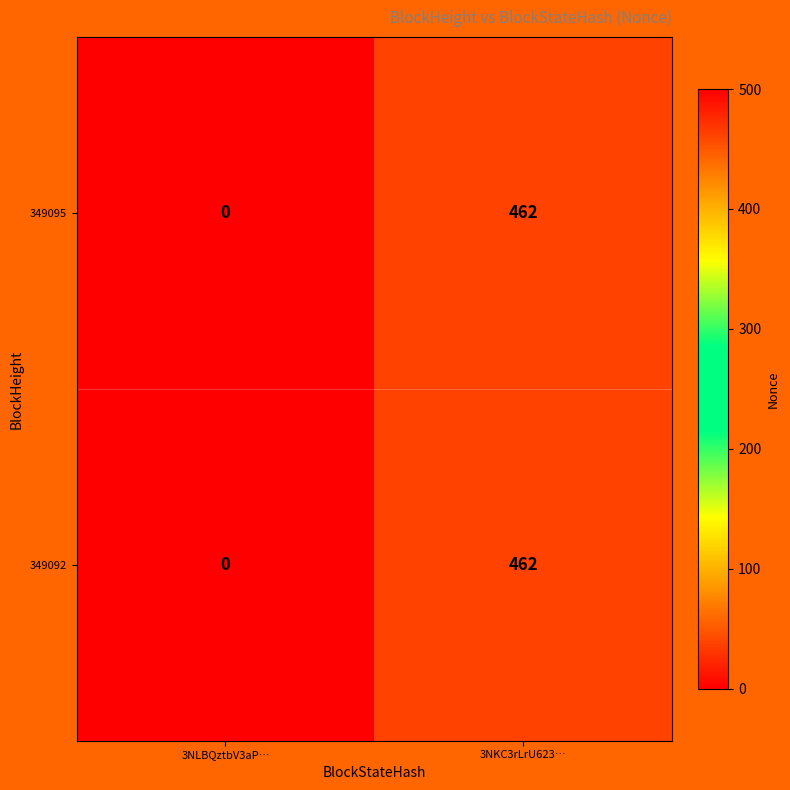

What is the difference between the 349095 values at 3NLBQztbV3aP… and 3NKC3rLrU623…?

462